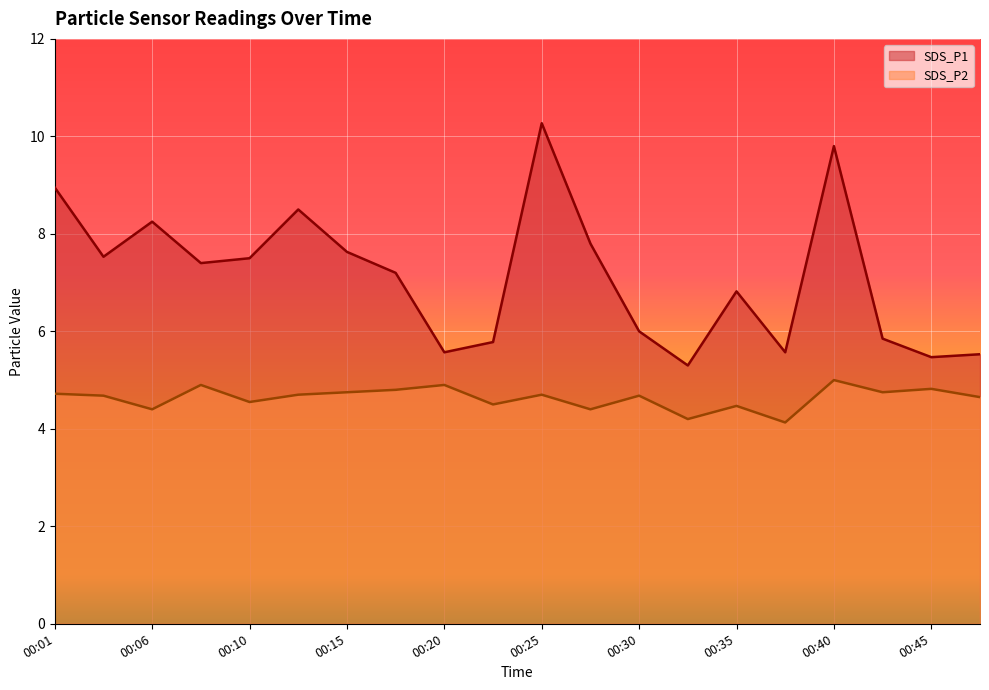

What is the minimum value shown in the chart?

4.1